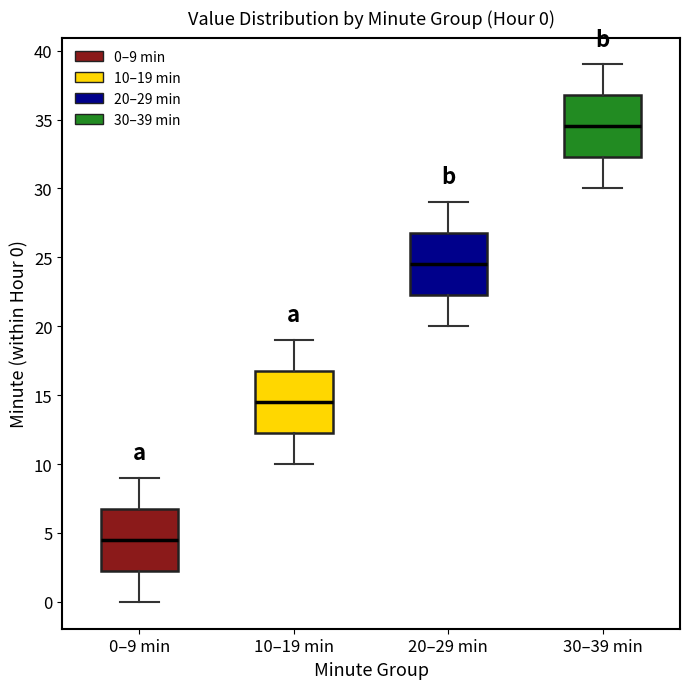

Which box's median line is the lowest?

0–9 min